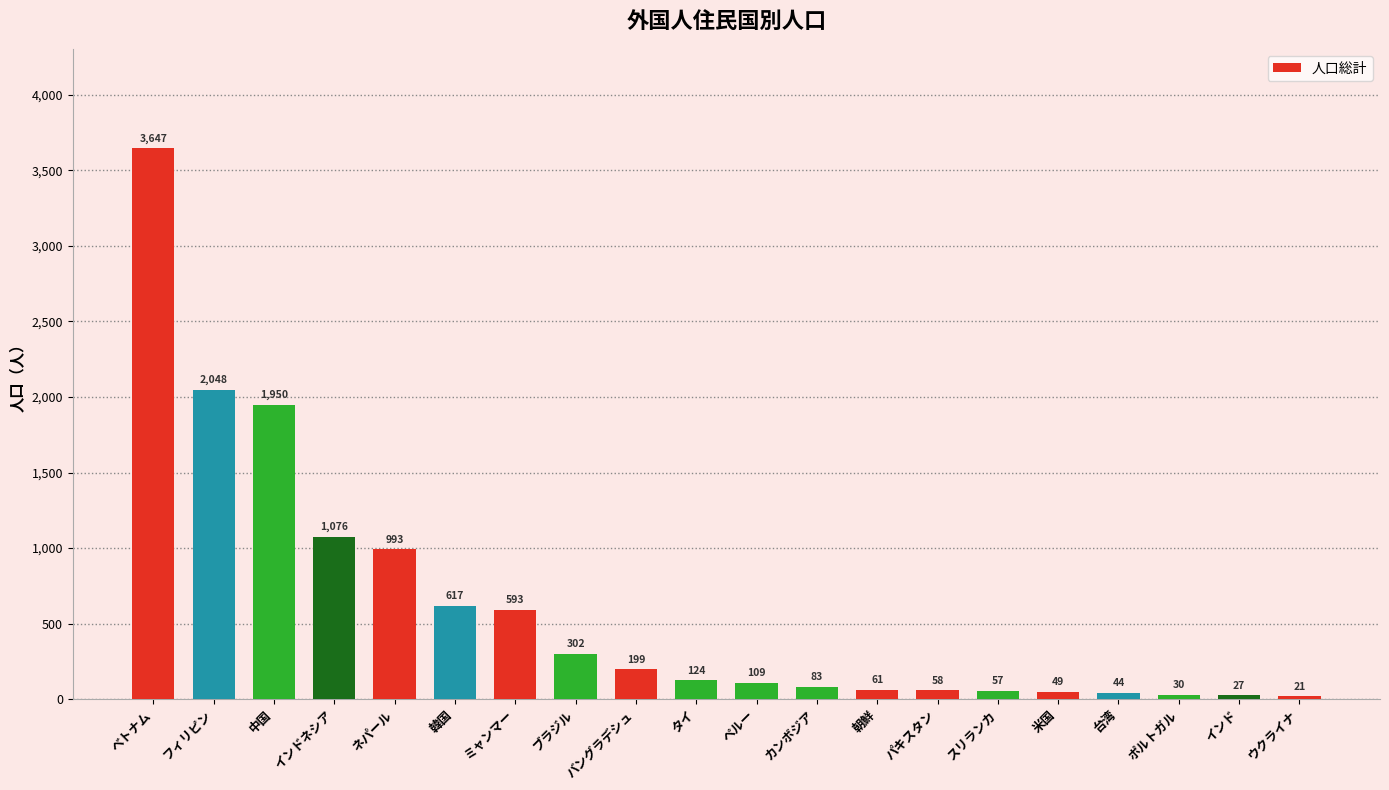

What is the difference between the maximum and minimum values?

3626